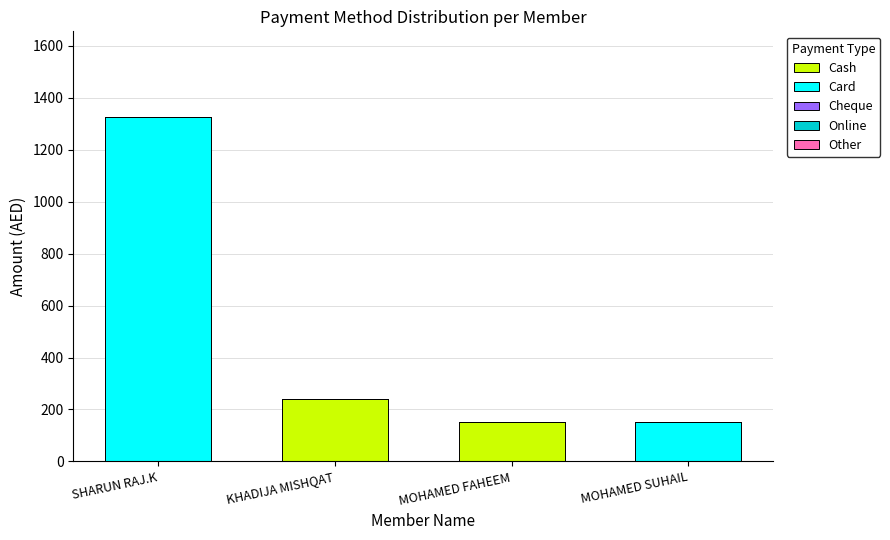

Are the bars horizontal?

No